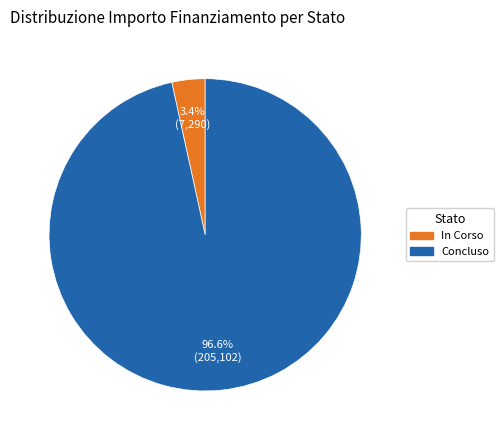

Do Concluso and In Corso together represent more than half of the pie?

Yes